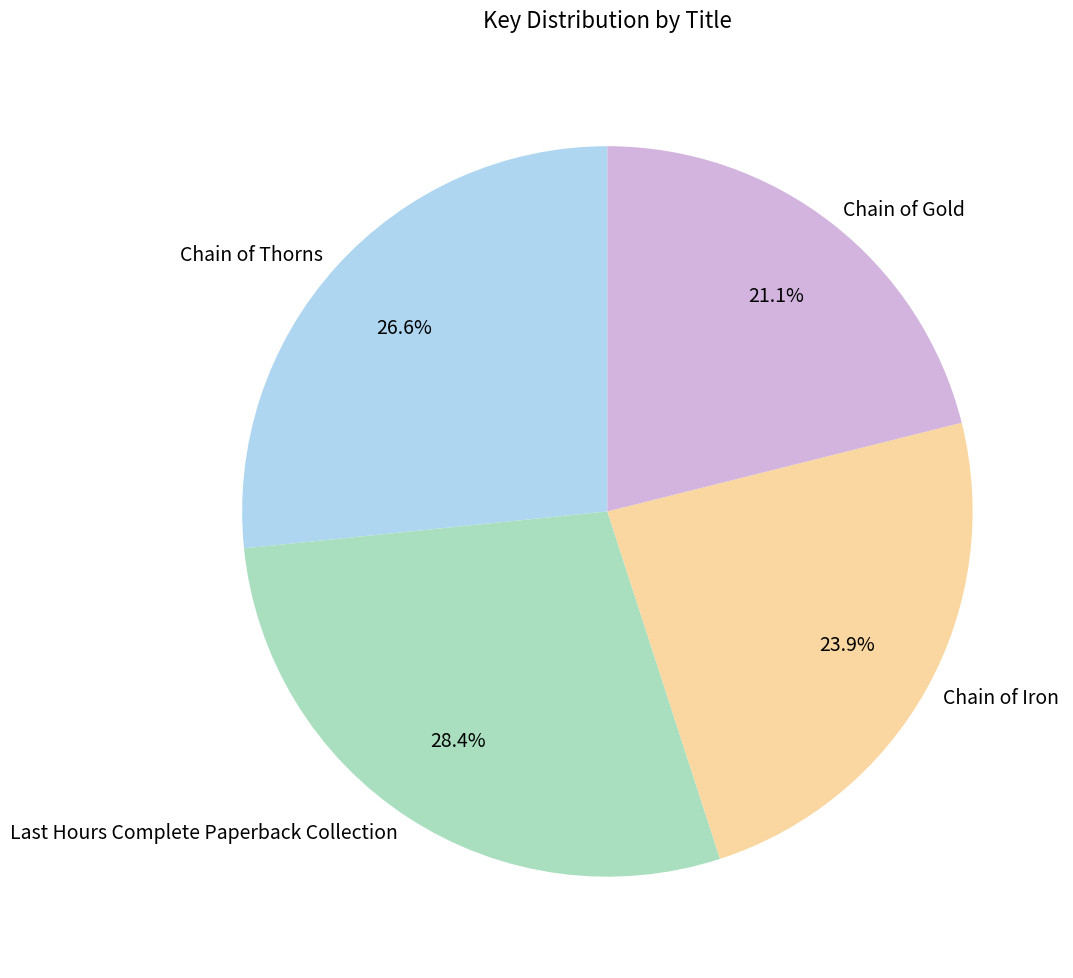

Which slice is the largest?

Last Hours Complete Paperback Collection